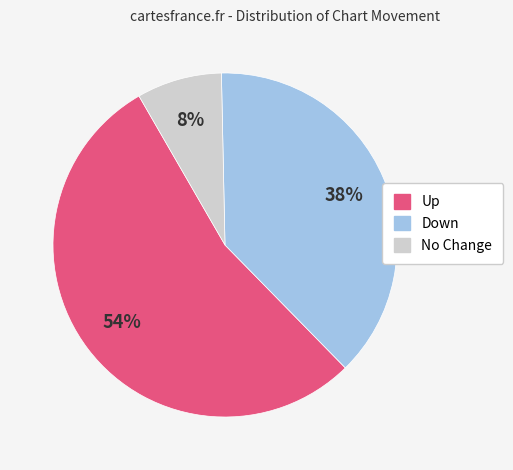

Is there any slice that represents more than half of the pie?

Yes